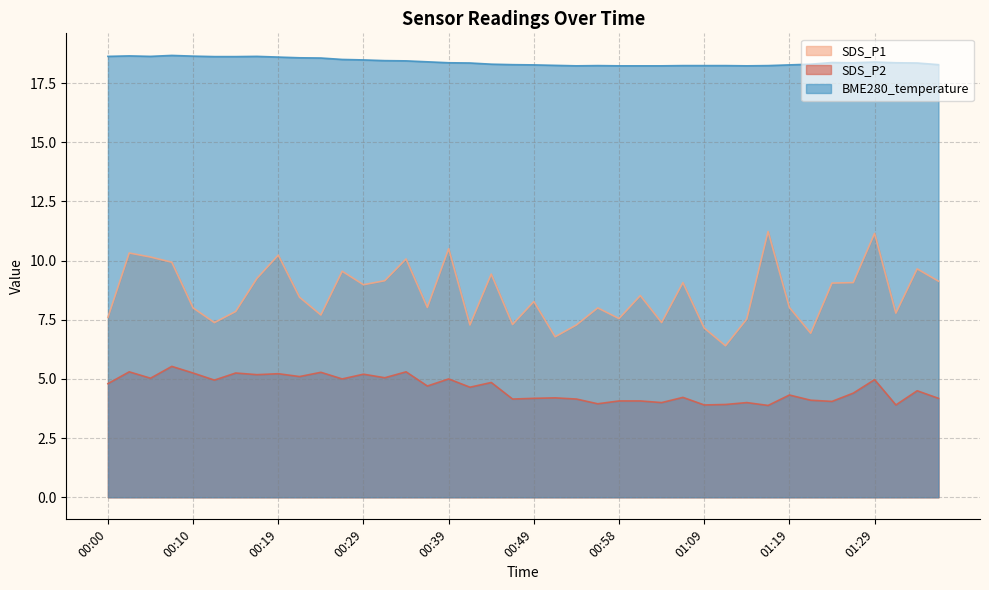

Which series has the largest total across all categories?

BME280_temperature